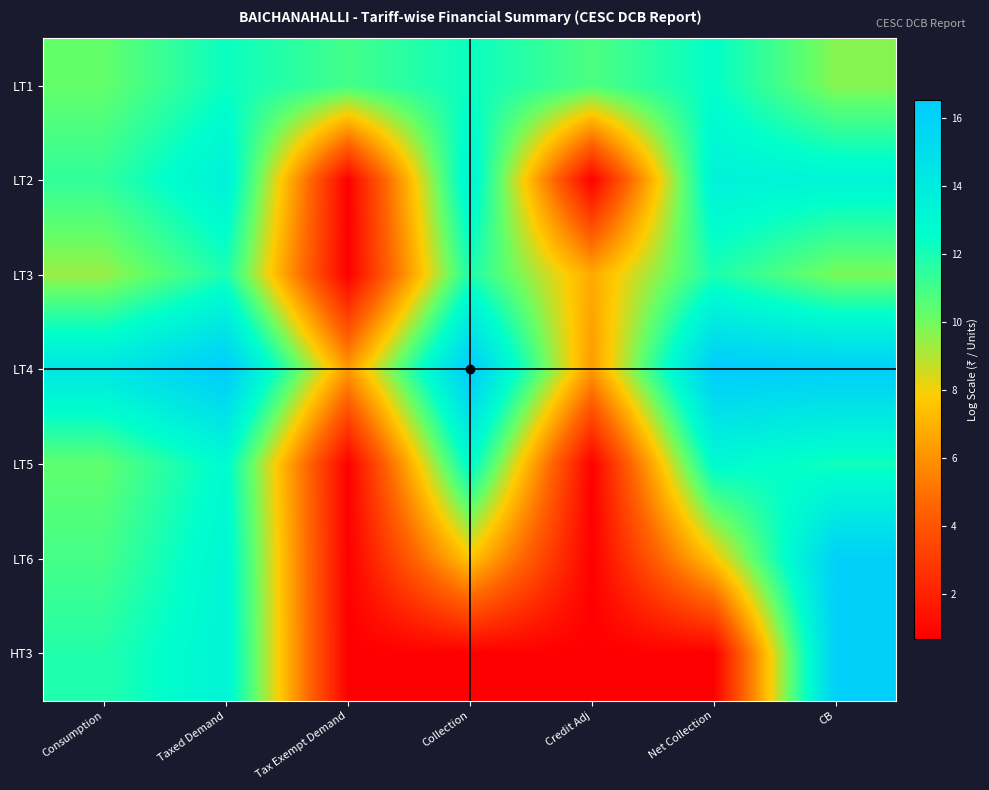

Reading left to right, what are all the values shown in this chart?

LT1: Consumption=10.3	Taxed Demand=12.3	Tax Exempt Demand=11.0	Collection=12.3	Credit Adj=10.8	Net Collection=12.5	CB=9.7
LT2: Consumption=11.4	Taxed Demand=13.7	Tax Exempt Demand=0.7	Collection=13.6	Credit Adj=0.7	Net Collection=13.6	CB=13.3
LT3: Consumption=9.4	Taxed Demand=11.9	Tax Exempt Demand=0.7	Collection=11.9	Credit Adj=6.8	Net Collection=11.9	CB=9.9
LT4: Consumption=14.4	Taxed Demand=16.5	Tax Exempt Demand=6.3	Collection=16.5	Credit Adj=6.3	Net Collection=16.5	CB=16.2
LT5: Consumption=10.4	Taxed Demand=12.9	Tax Exempt Demand=0.7	Collection=12.9	Credit Adj=0.7	Net Collection=12.9	CB=12.2
LT6: Consumption=11.0	Taxed Demand=13.3	Tax Exempt Demand=0.7	Collection=7.6	Credit Adj=0.7	Net Collection=7.6	CB=16.1
HT3: Consumption=11.8	Taxed Demand=13.4	Tax Exempt Demand=0.7	Collection=0.7	Credit Adj=0.7	Net Collection=0.7	CB=16.1